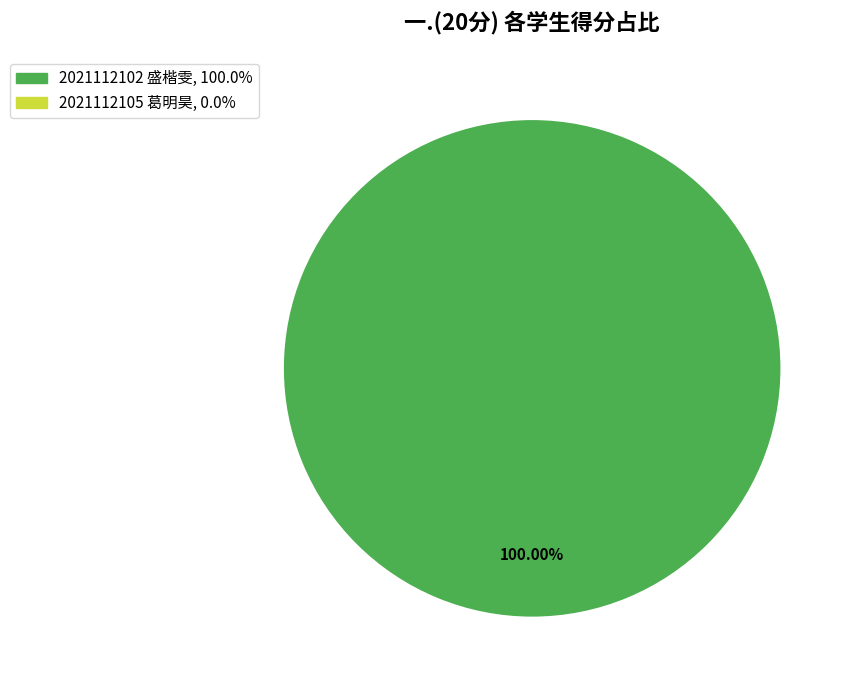

Is there a majority slice in this chart?

Yes